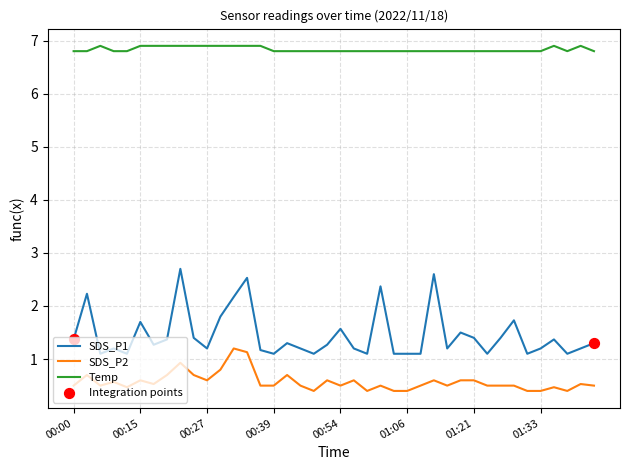

Which series has the largest total across all categories?

Temp